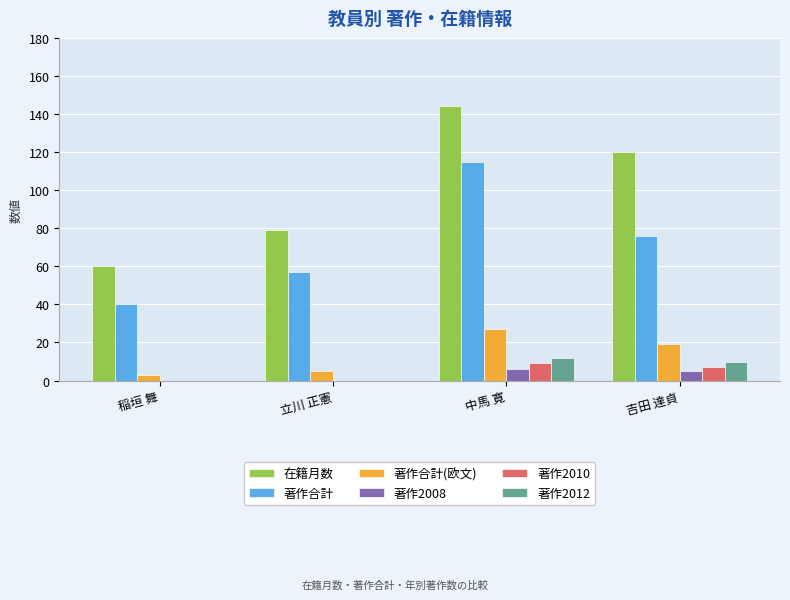

Count the number of data series in this chart.

6